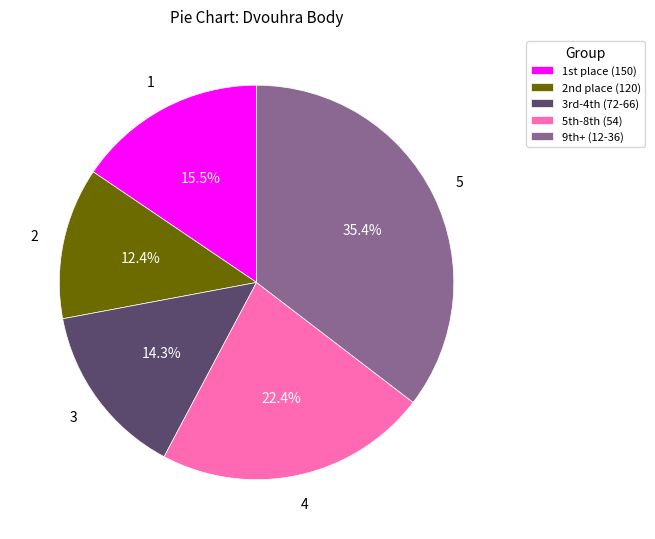

Rank the categories by value from highest to lowest.

9th+ (12-36), 5th-8th (54), 1st place (150), 3rd-4th (72-66), 2nd place (120)